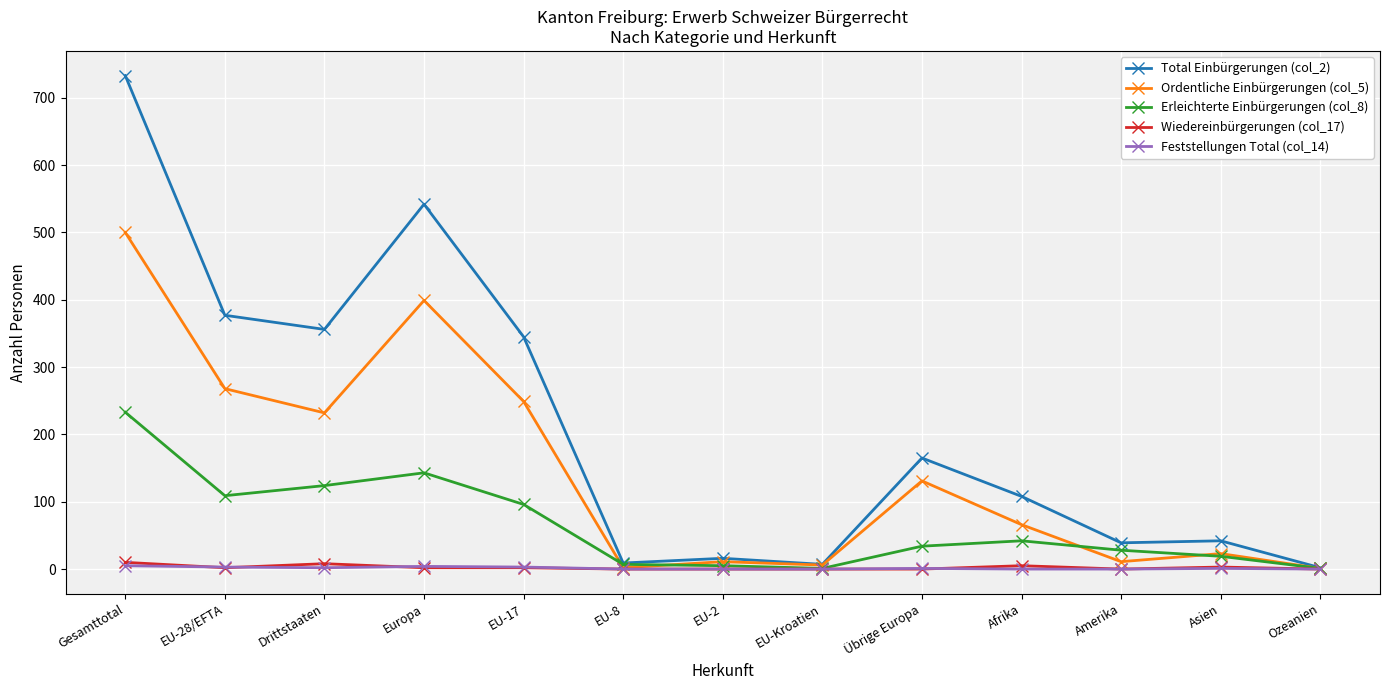

Is the value of Erleichterte Einbürgerungen (col_8) at Asien greater than the value of Total Einbürgerungen (col_2) at Übrige Europa?

No